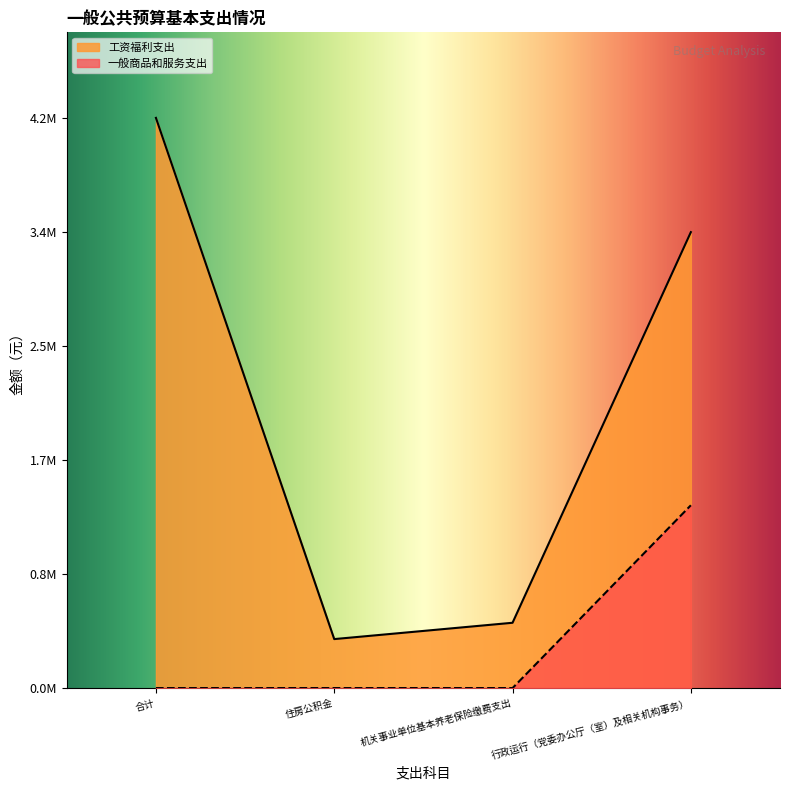

True or false: 一般商品和服务支出 and 工资福利支出 cross at least once.

False